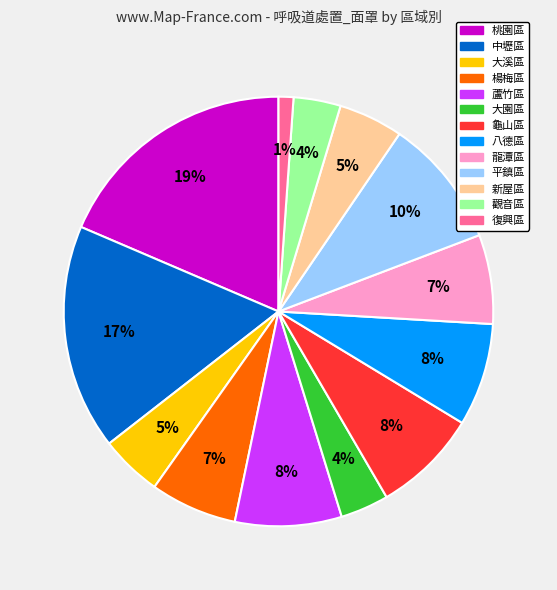

Which slice is the largest?

桃園區